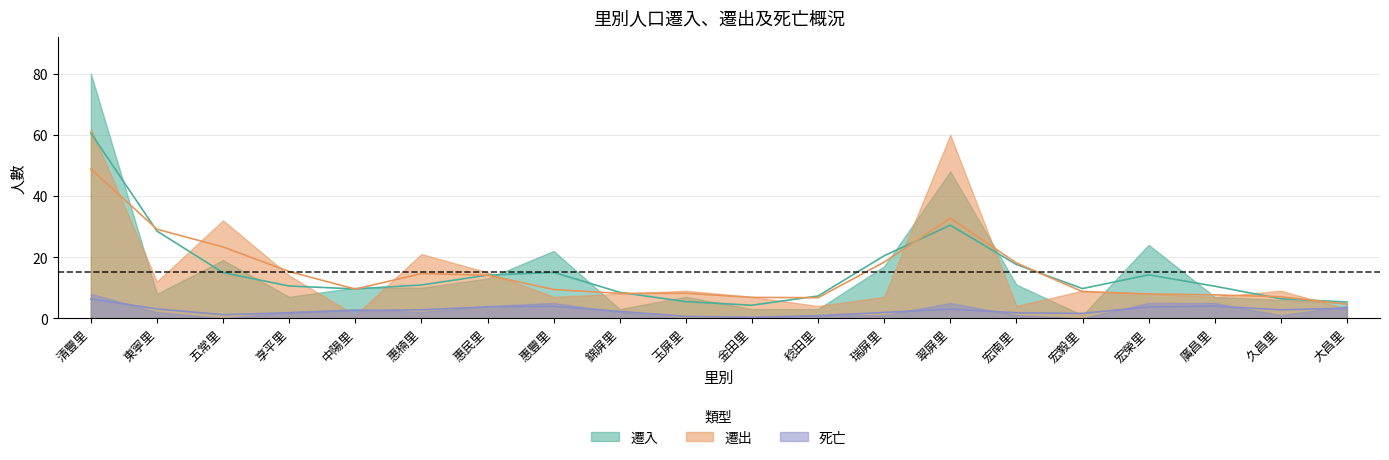

The value of 遷入 at 東寧里 is 8. True or false?

True